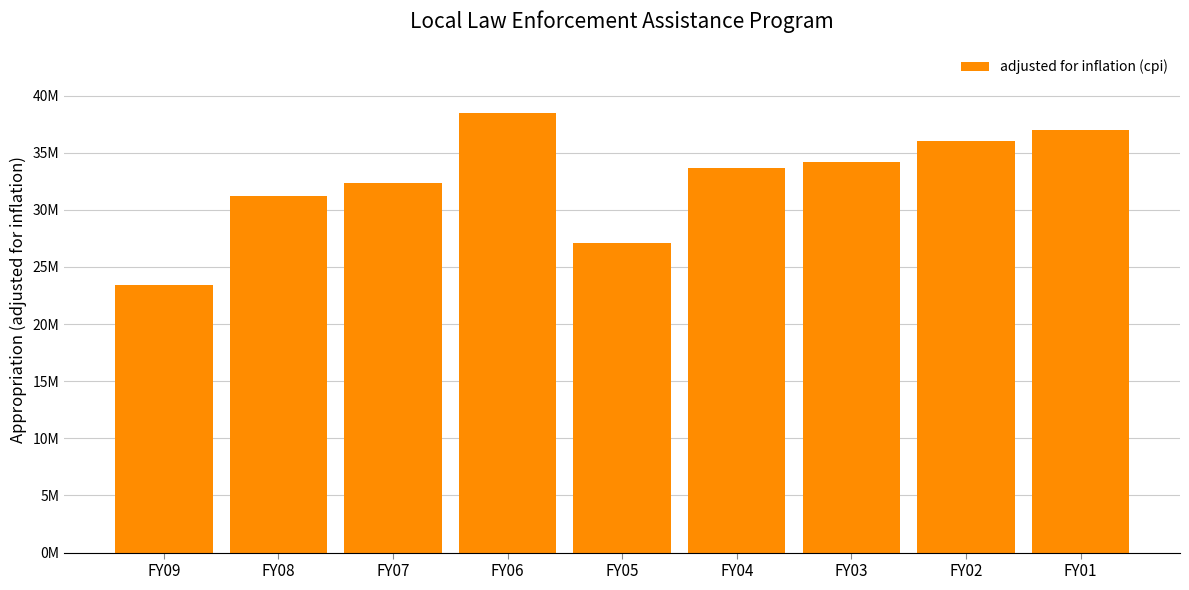

Does the chart contain any negative values?

No